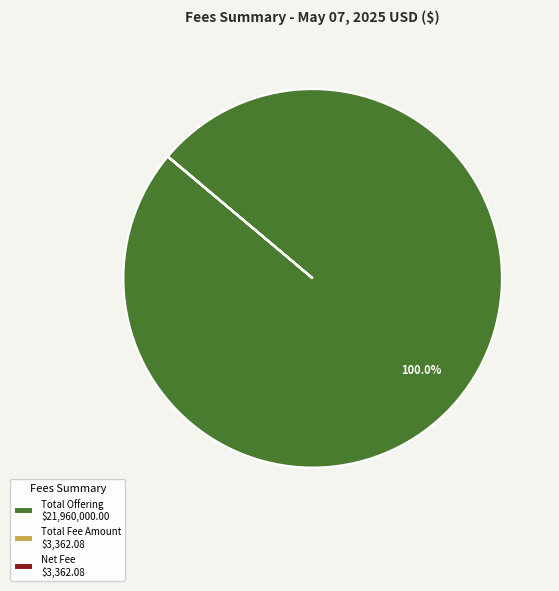

Does any single category account for the majority?

Yes